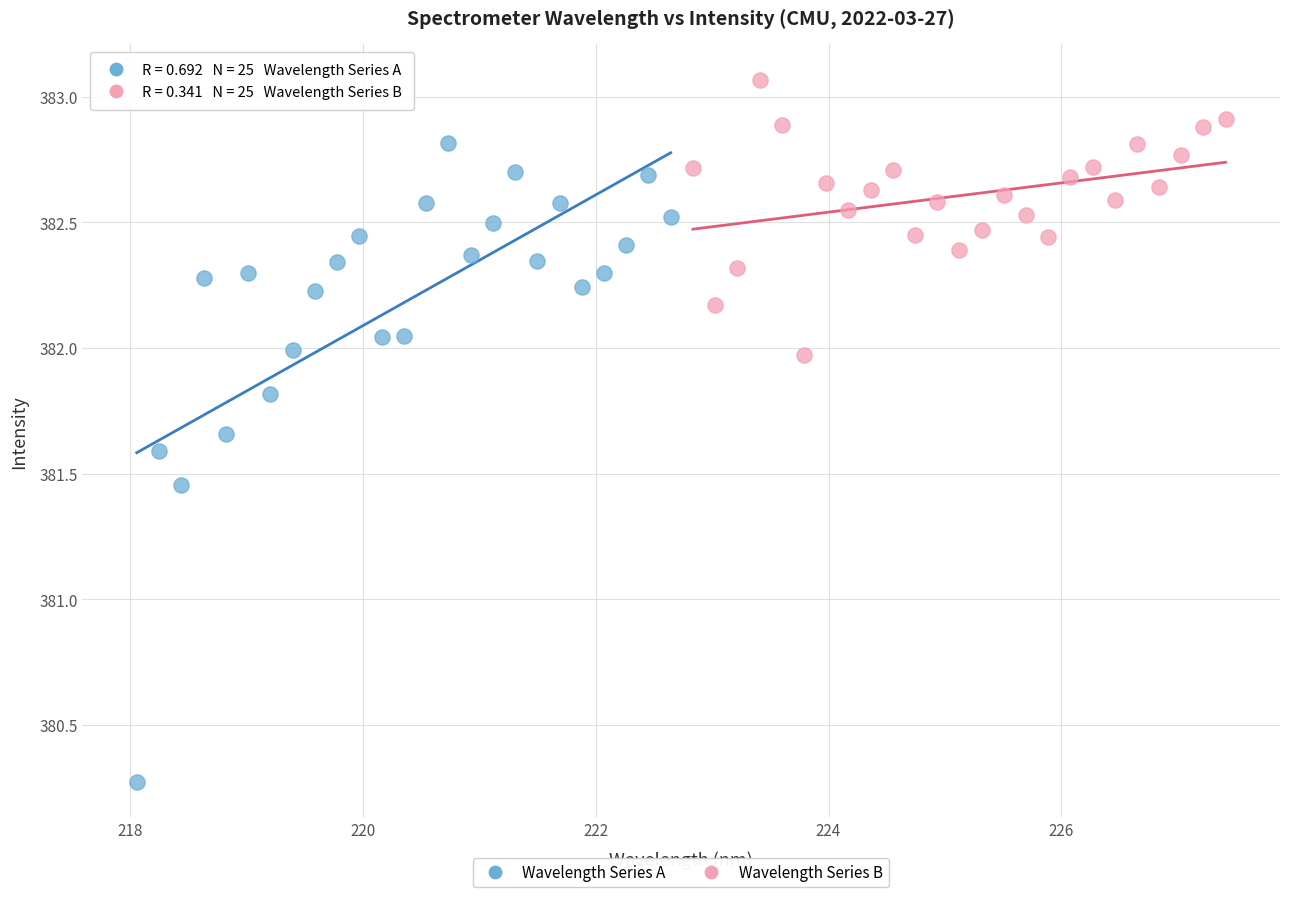

What are all the series names shown in the legend?

Wavelength Series A, Wavelength Series B